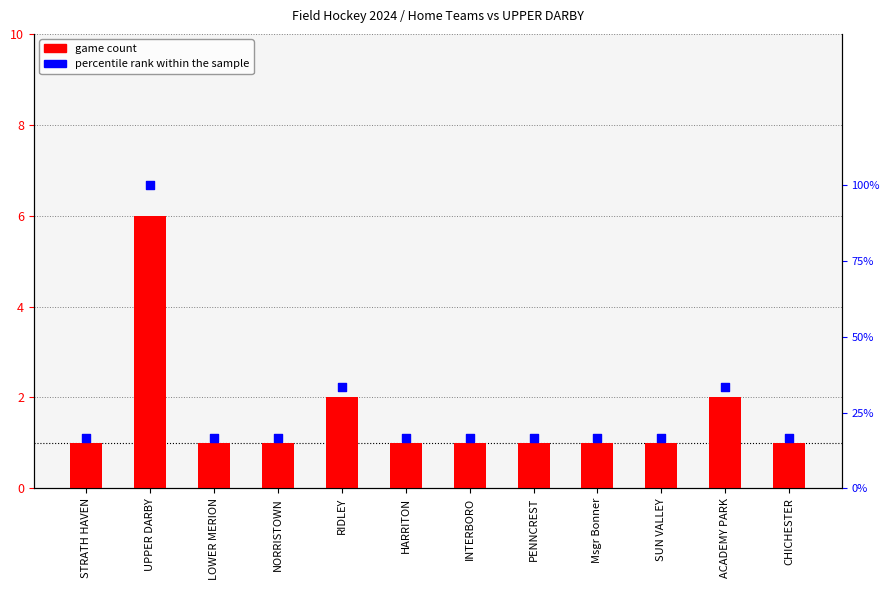

Which series reaches the minimum Y coordinate?

game count